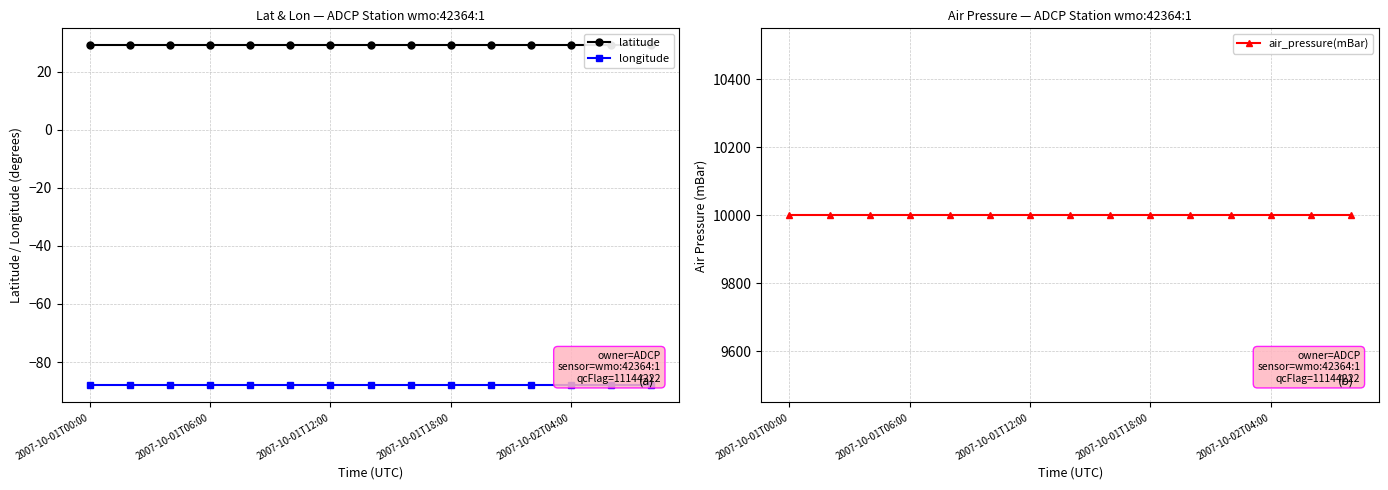

What is the smallest value displayed?

-88.1